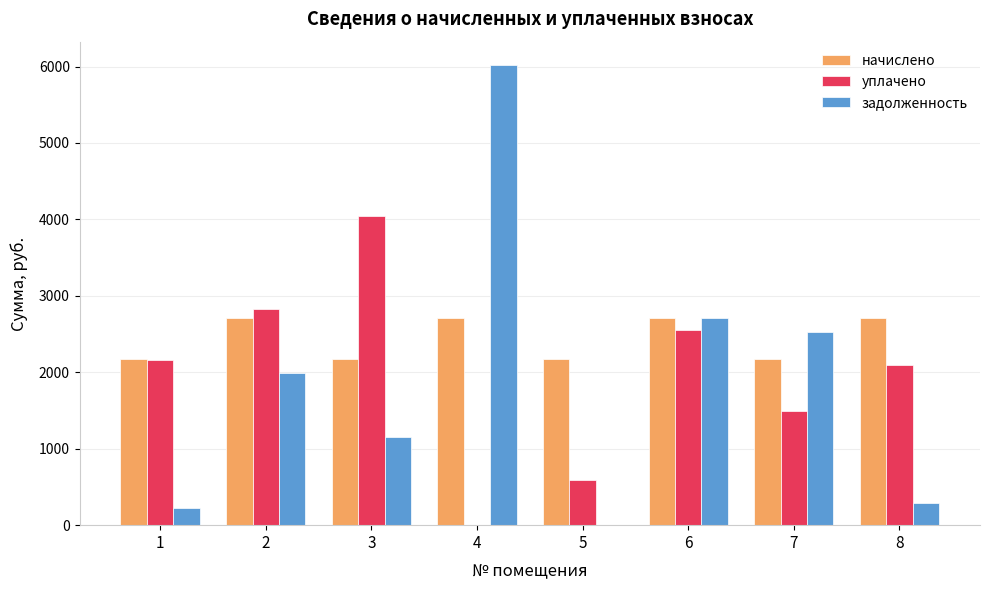

What is the total value across all series at 4?

8733.5